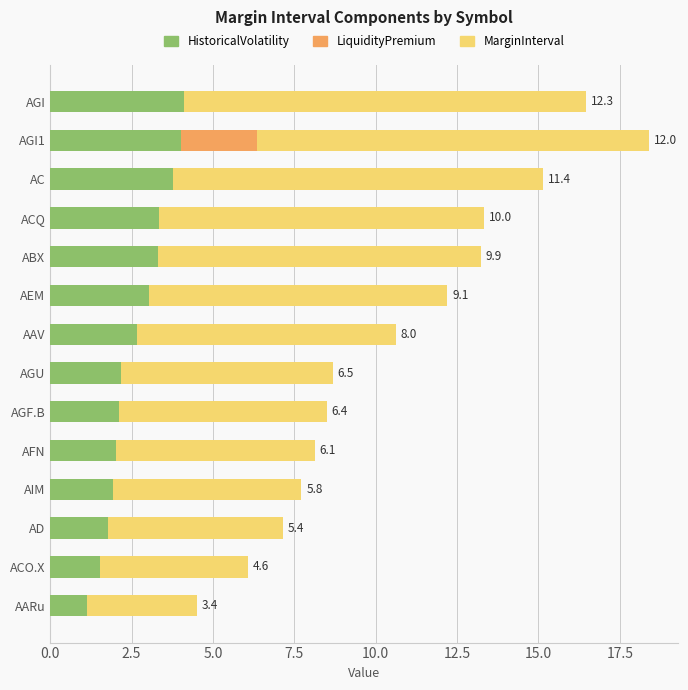

What value does the HistoricalVolatility series have at ACQ?

3.3